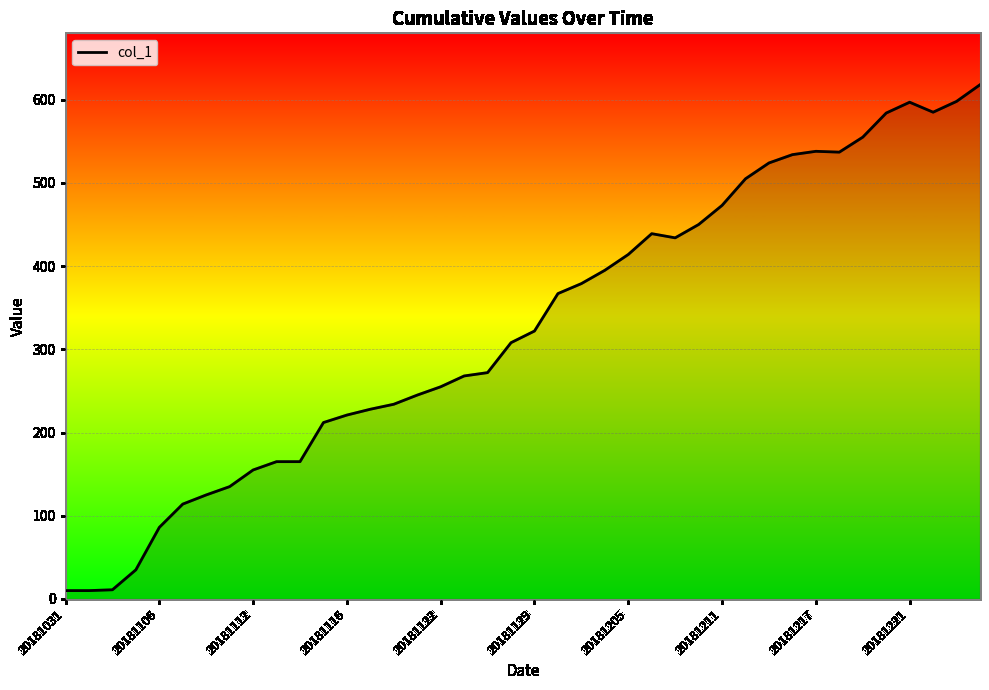

What is the difference between the maximum and minimum values?

608